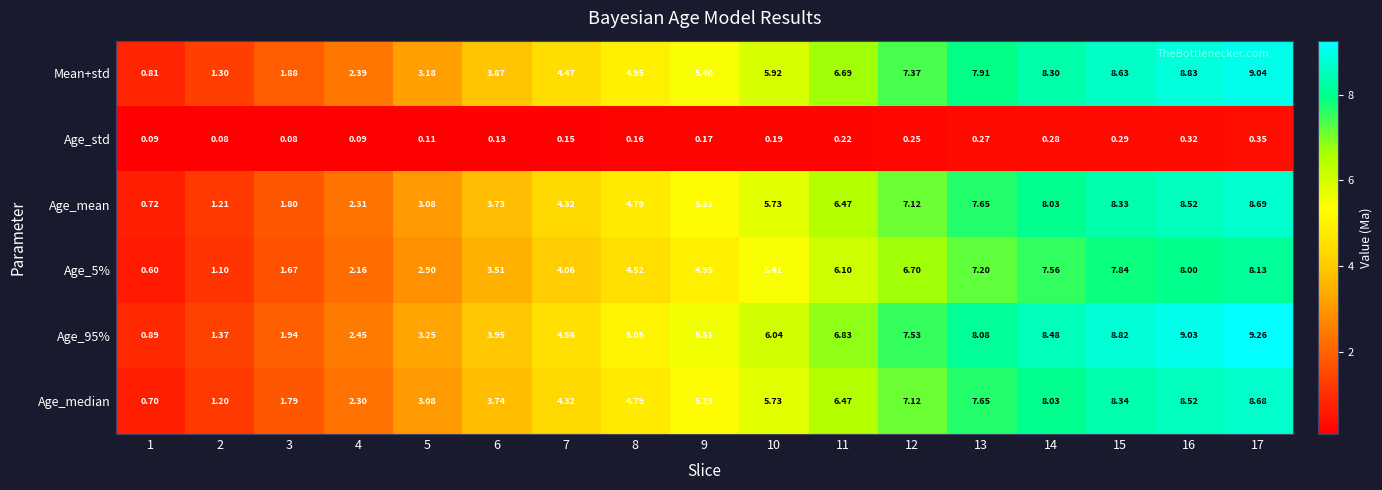

Is the value of Age_median at 5 greater than the value of Age_5% at 8?

No